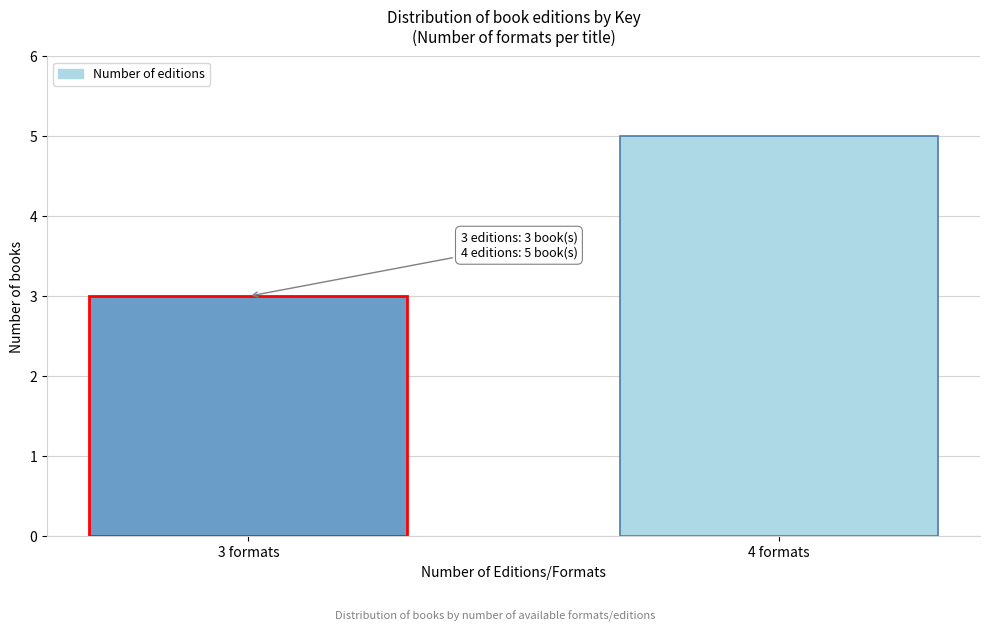

Reading left to right, transcribe all the data shown in this chart.

3	5